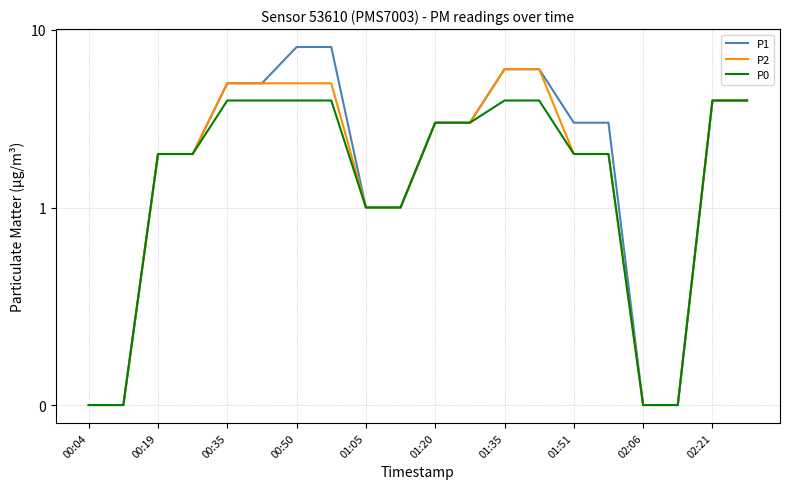

True or false: P0 has more than 1 points higher than both neighbors.

False